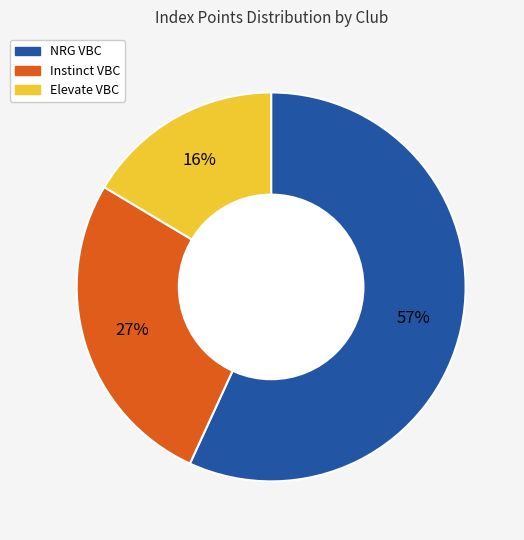

Between NRG VBC and Instinct VBC, which is larger?

NRG VBC